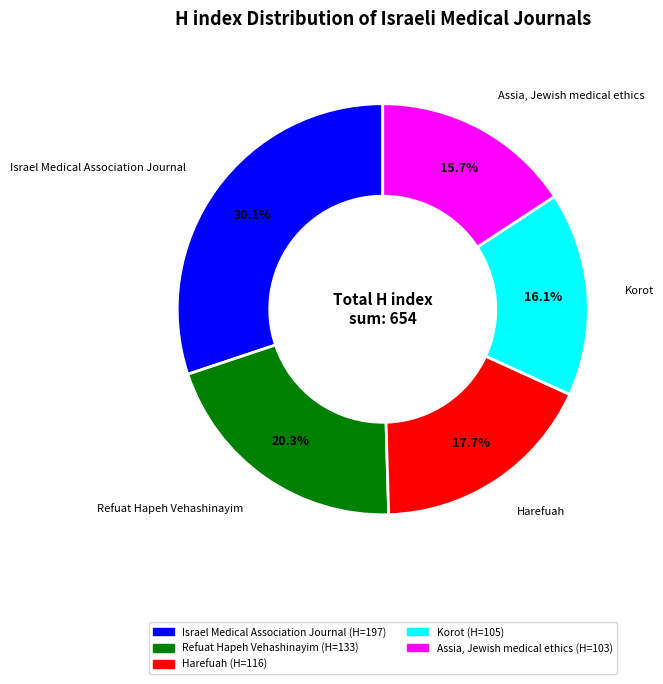

To the nearest percent, what is the combined percentage of Refuat Hapeh Vehashinayim and Assia, Jewish medical ethics?

36%